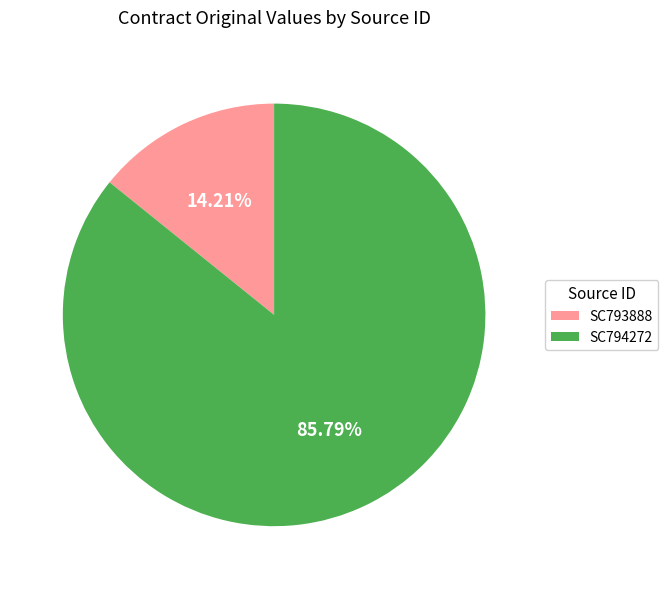

What is the largest slice in the pie chart?

SC794272